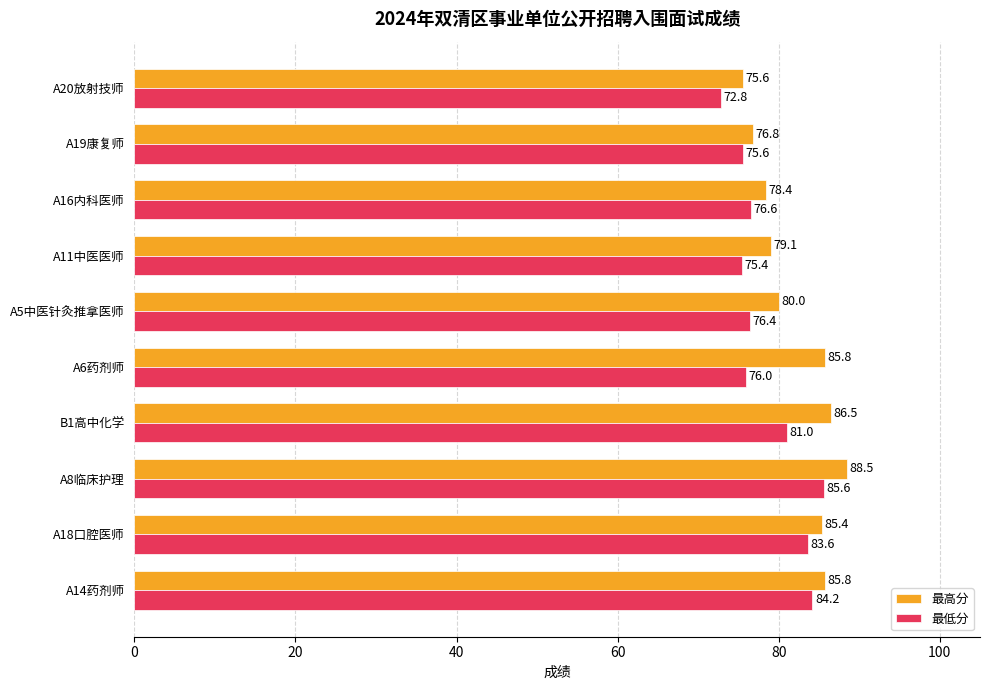

At A20放射技师, list the series in order from smallest to largest.

最低分, 最高分